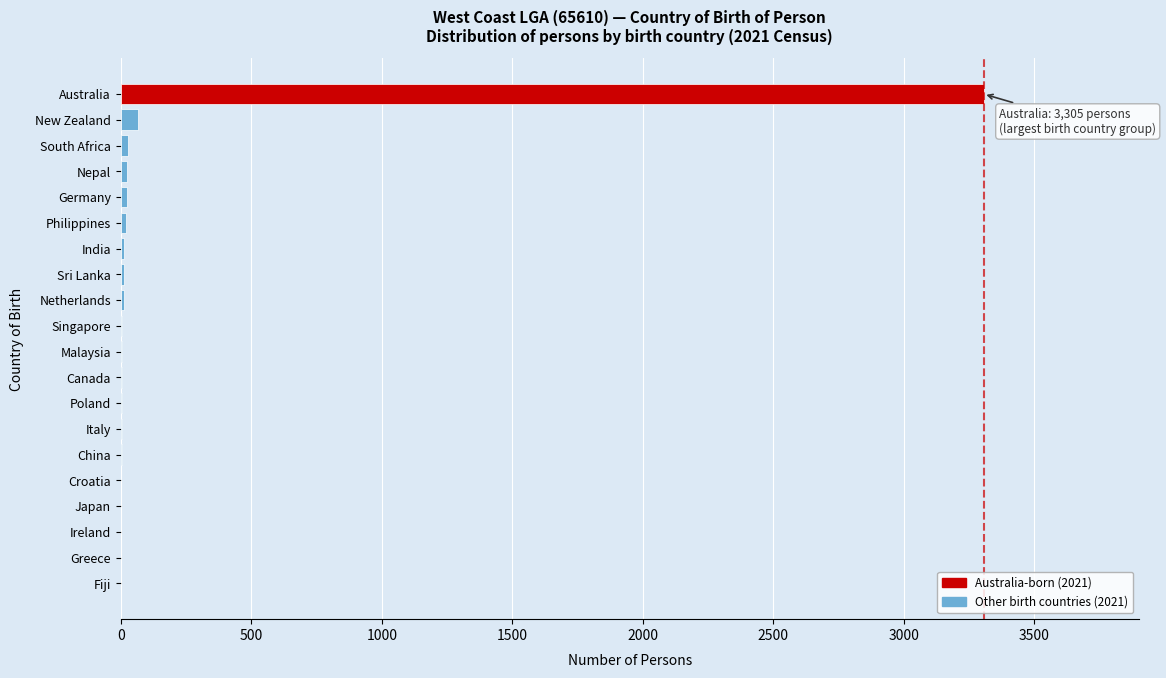

What is the maximum value shown in the chart?

3305